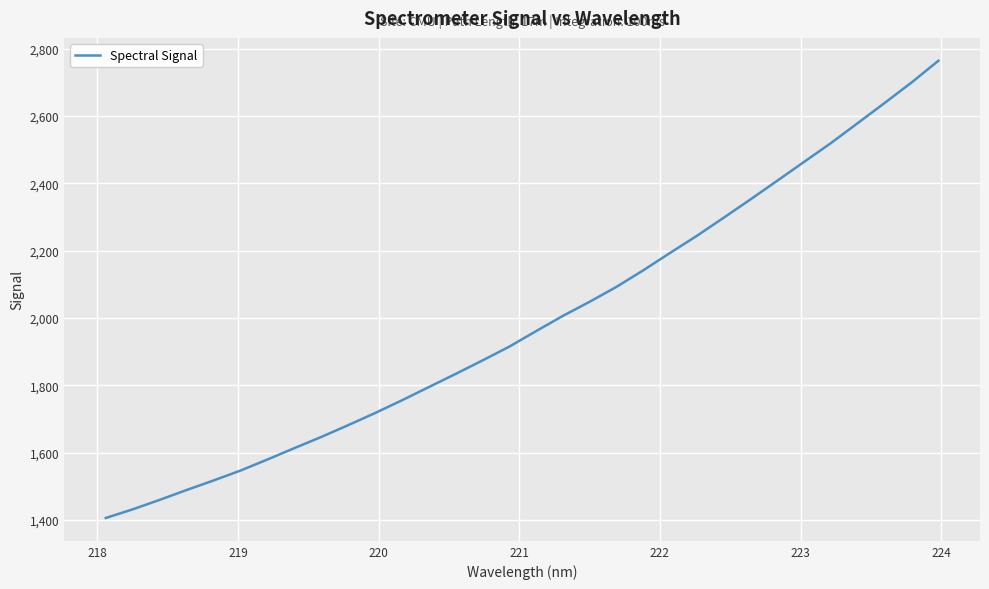

What is the average value?

1989.3